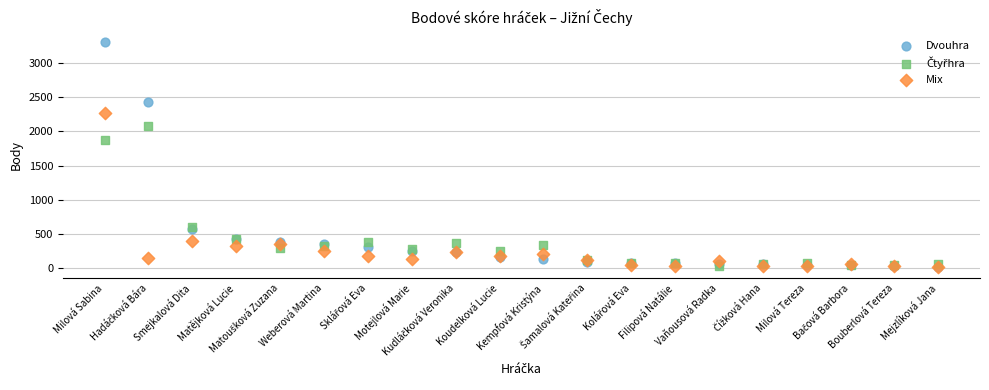

Across all series, what Y value is closest to 1658?

1869